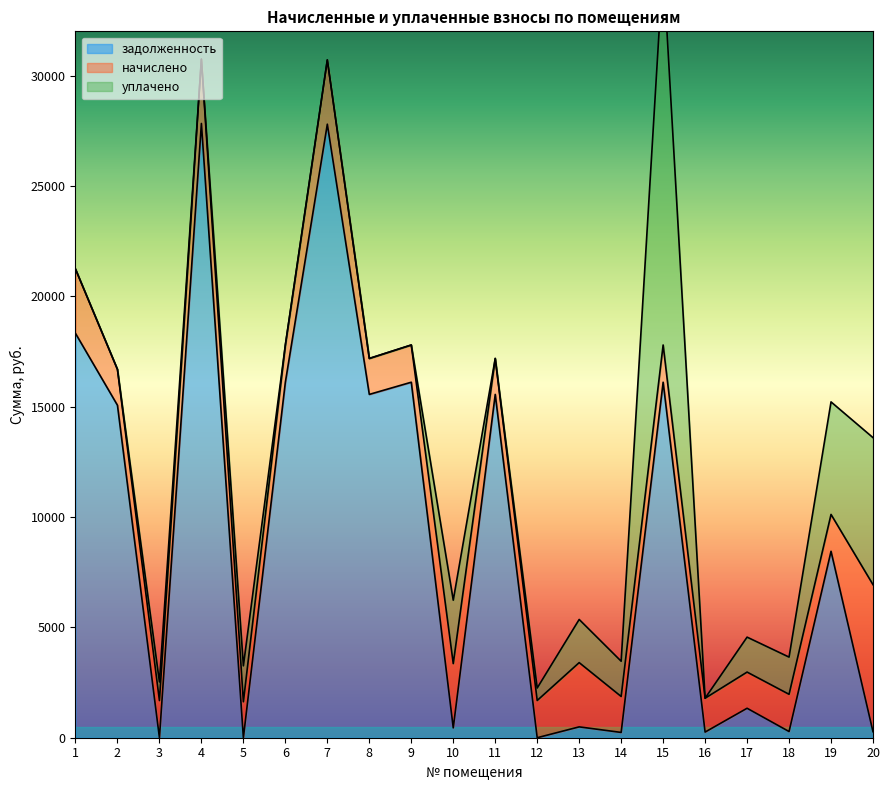

Which series ends up on top after the final intersection of начислено and уплачено?

уплачено